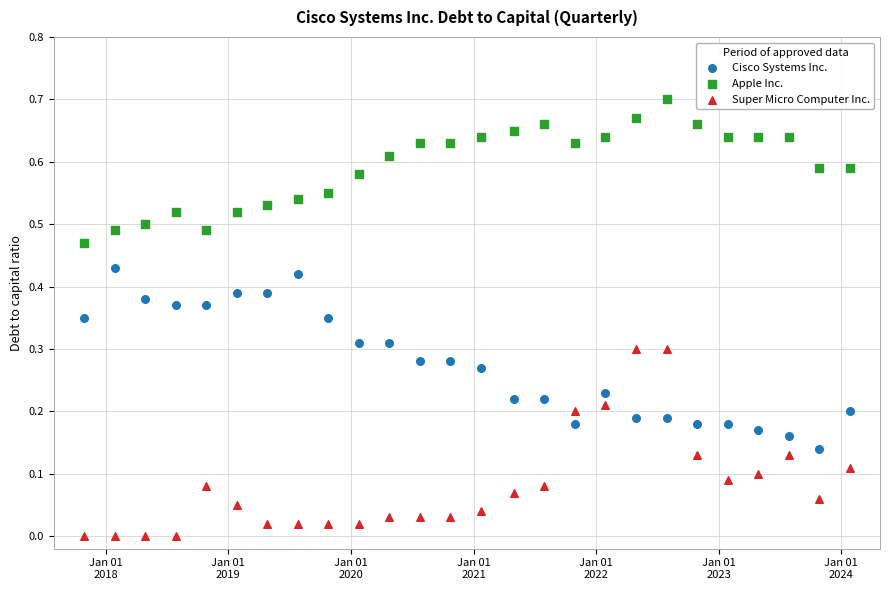

Which series contains the lowest Y value?

Super Micro Computer Inc.